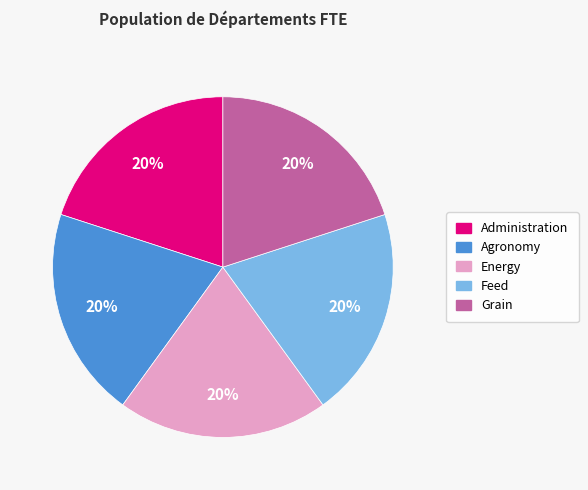

True or false: Grain accounts for 14% of the total.

False